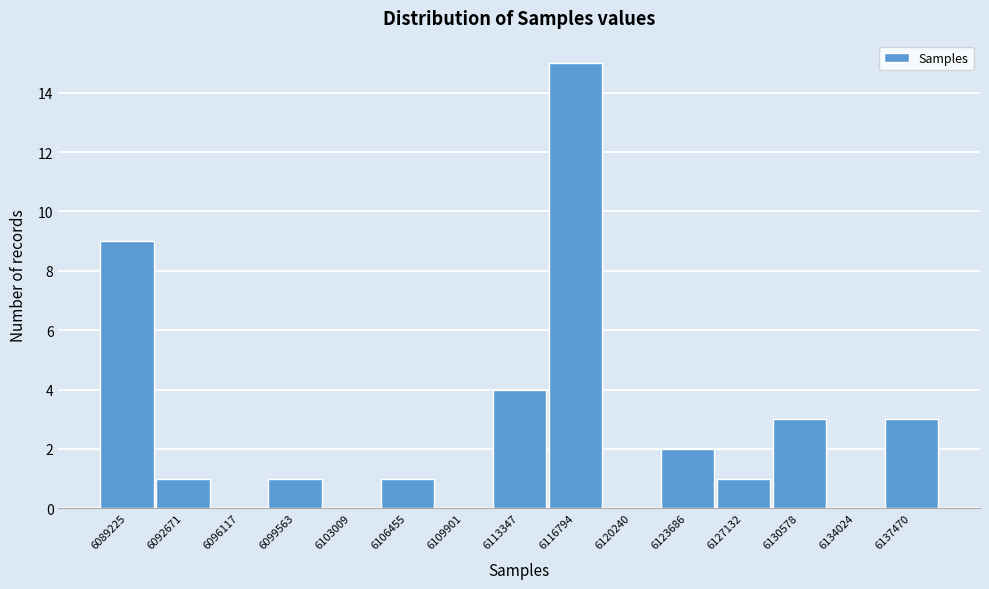

Reading left to right, list all the values displayed in this chart.

6089225=9	6092671=1	6096117=0	6099563=1	6103009=0	6106455=1	6109901=0	6113347=4	6116794=15	6120240=0	6123686=2	6127132=1	6130578=3	6134024=0	6137470=3